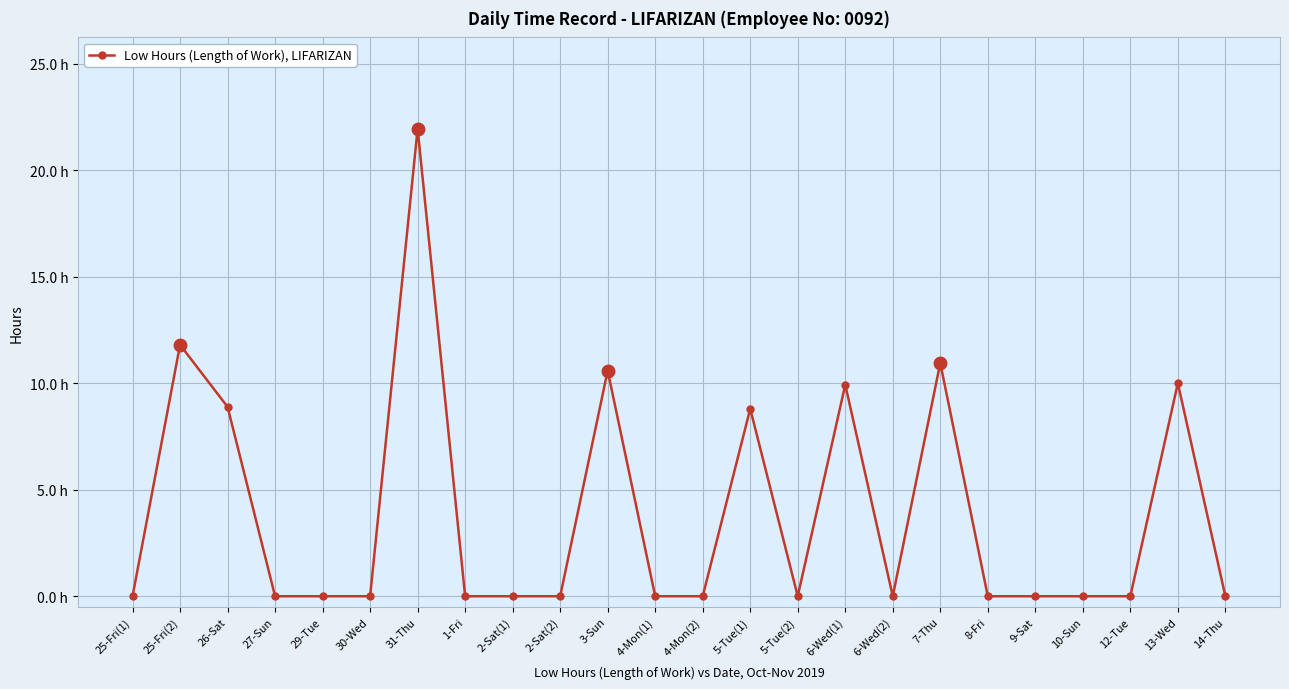

Is this an area chart (filled region under the line)?

No